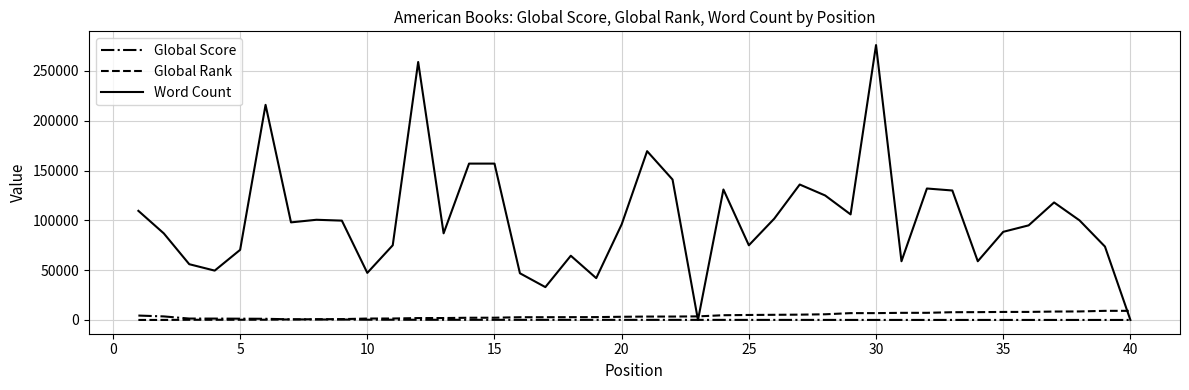

What is the difference between the maximum and minimum values in the Global Score series?

4411